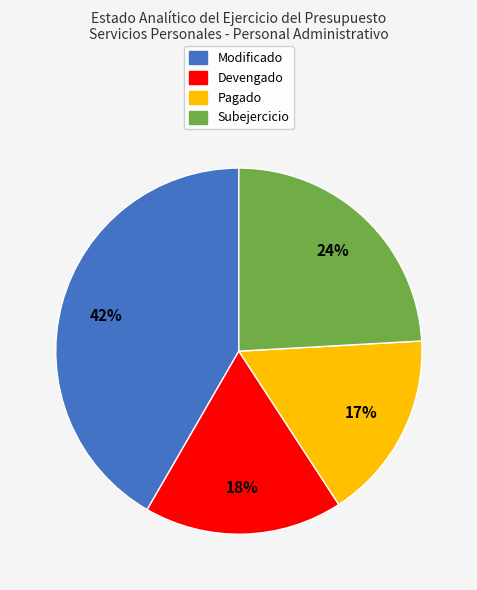

Rank the categories by value from lowest to highest.

Pagado, Devengado, Subejercicio, Modificado